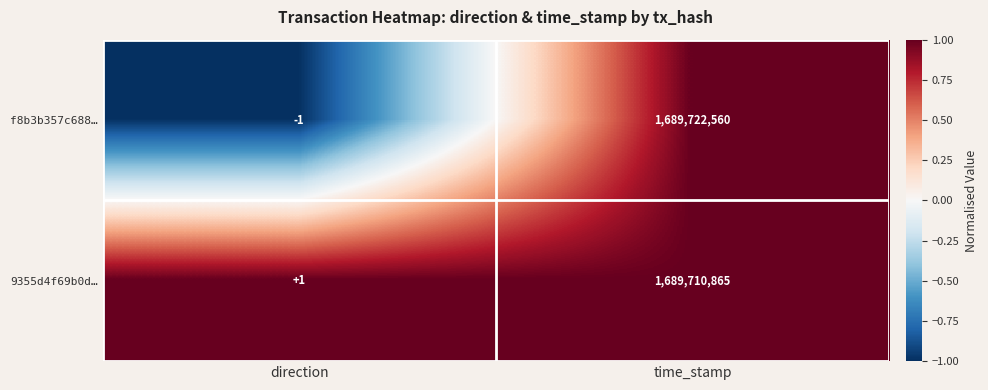

Rank the series by their maximum value, from lowest to highest.

9355d4f69b0d…, f8b3b357c688…